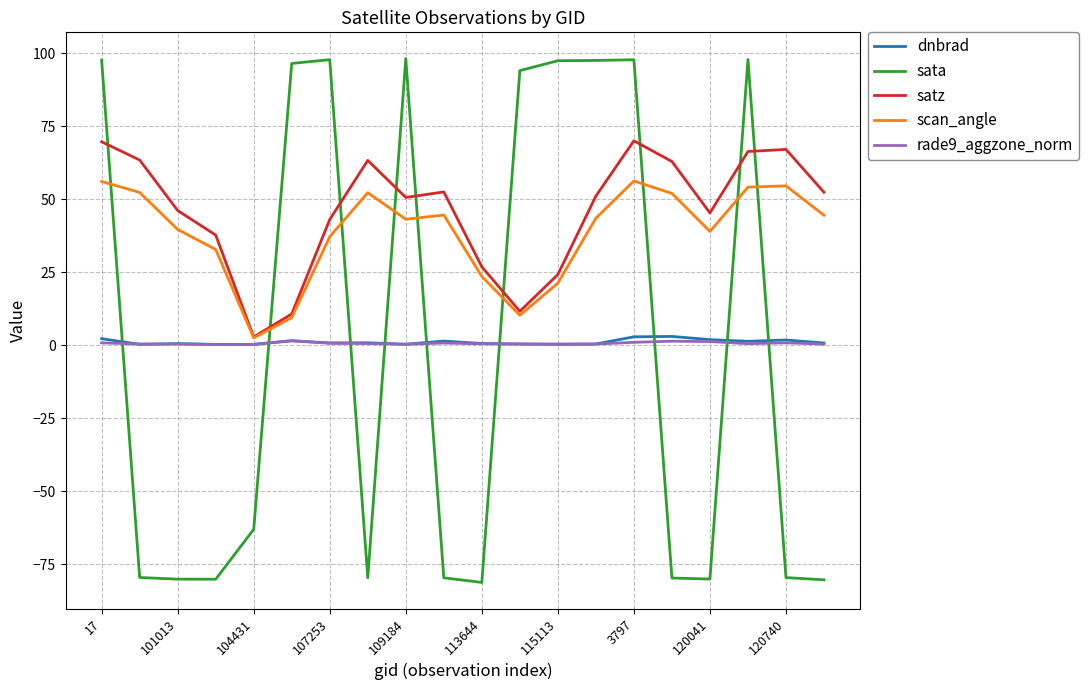

What is the lowest value of the sata series?

-81.2